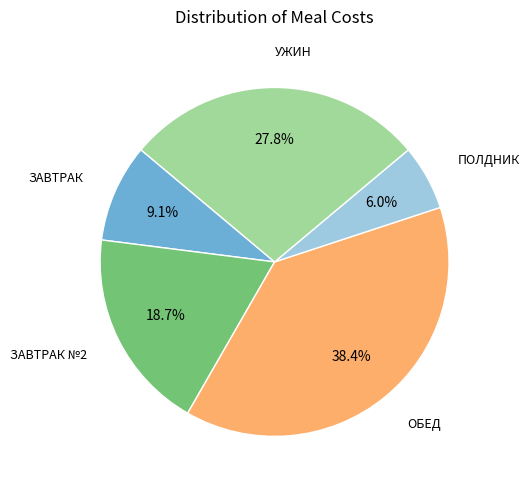

Is there a majority slice in this chart?

No